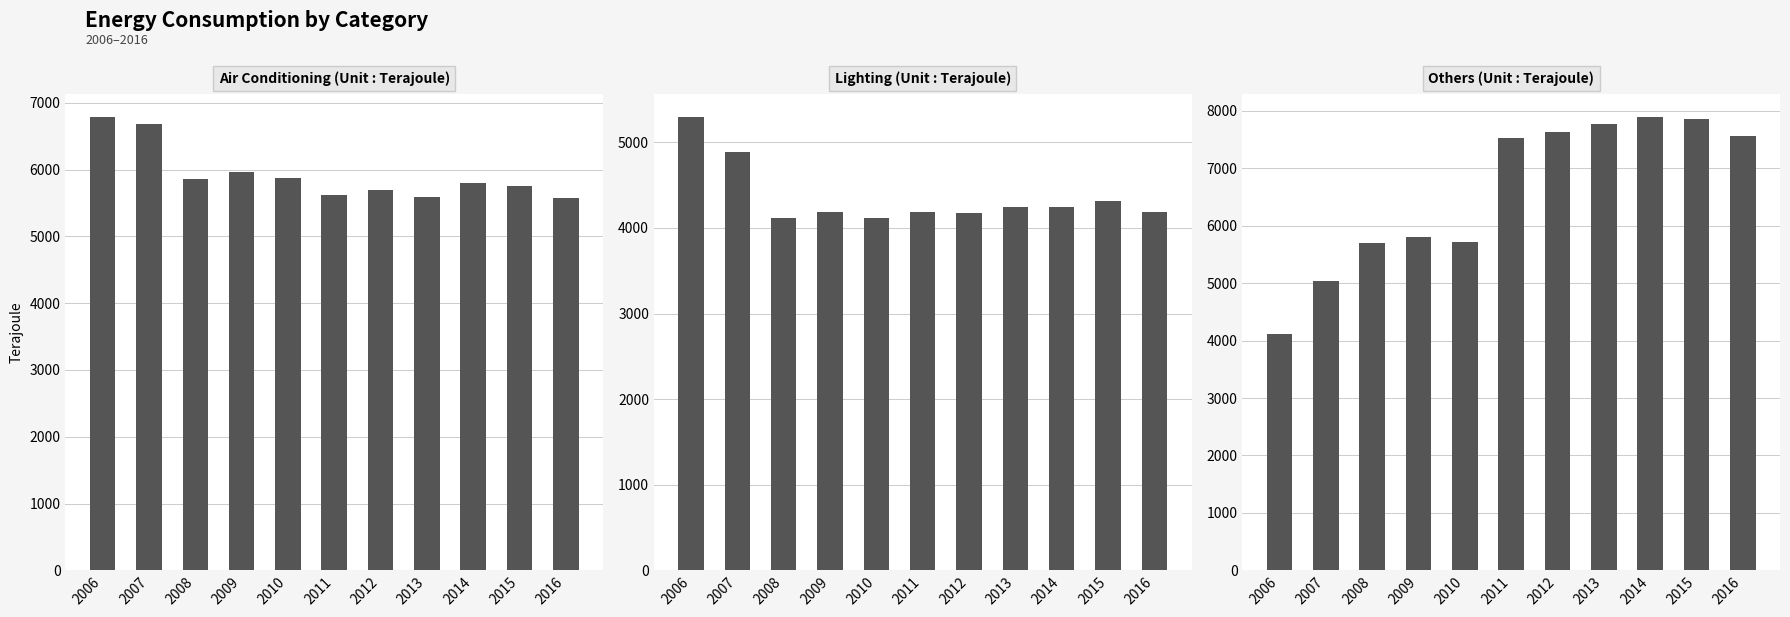

Reading right to left, list all the values displayed in this chart.

Air Conditioning (Unit : Terajoule): 5582	5754	5799	5583	5701	5625	5875	5968	5865	6689	6793
Lighting (Unit : Terajoule): 4189	4310	4241	4250	4177	4183	4122	4187	4115	4890	5300
Others (Unit : Terajoule): 7572	7864	7901	7779	7628	7523	5715	5805	5706	5045	4119